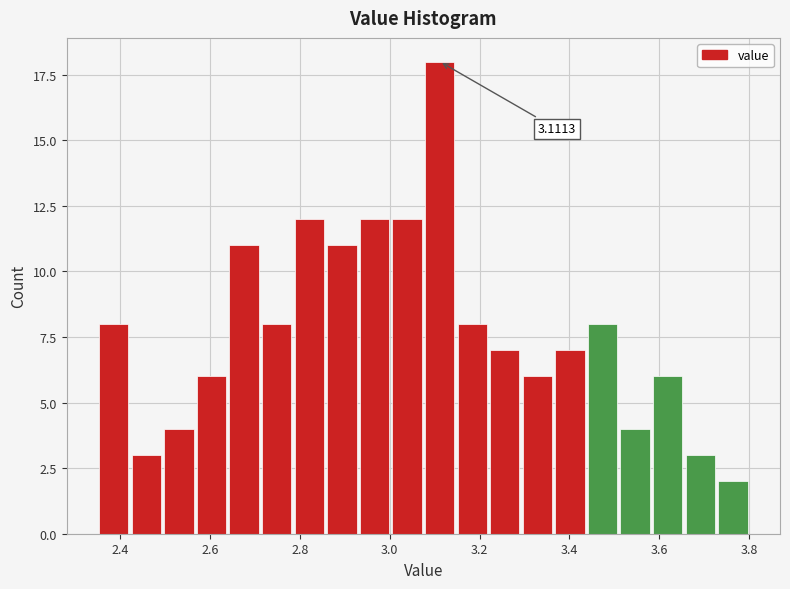

Read against the x-axis, roughly where is the centre of the tallest bar?

3.12